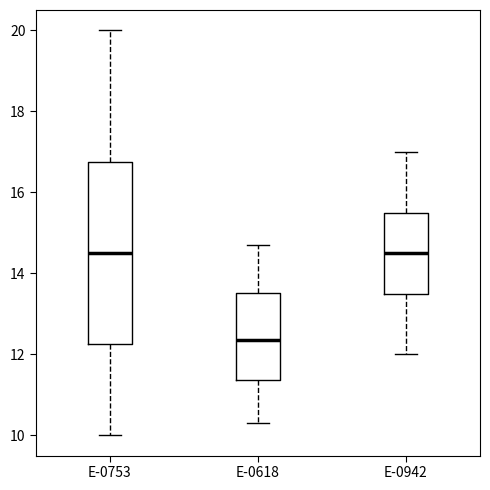

Comparing the boxes themselves (not the whiskers), which one is the tallest?

E-0753